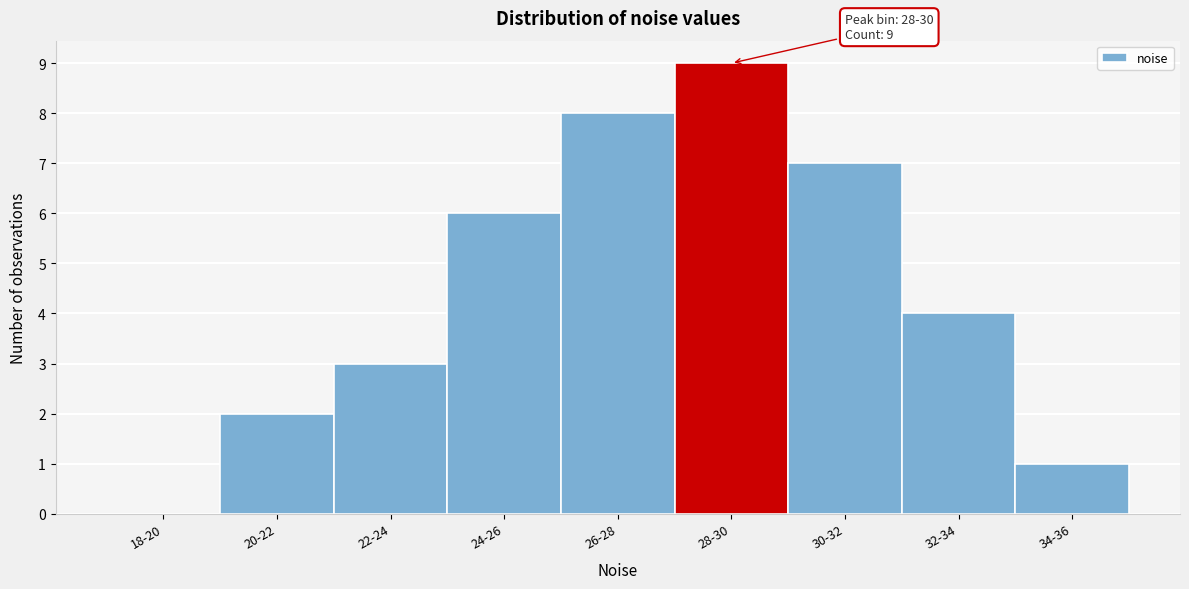

Reading right to left, extract all data points from this chart.

34-36=1	32-34=4	30-32=7	28-30=9	26-28=8	24-26=6	22-24=3	20-22=2	18-20=0